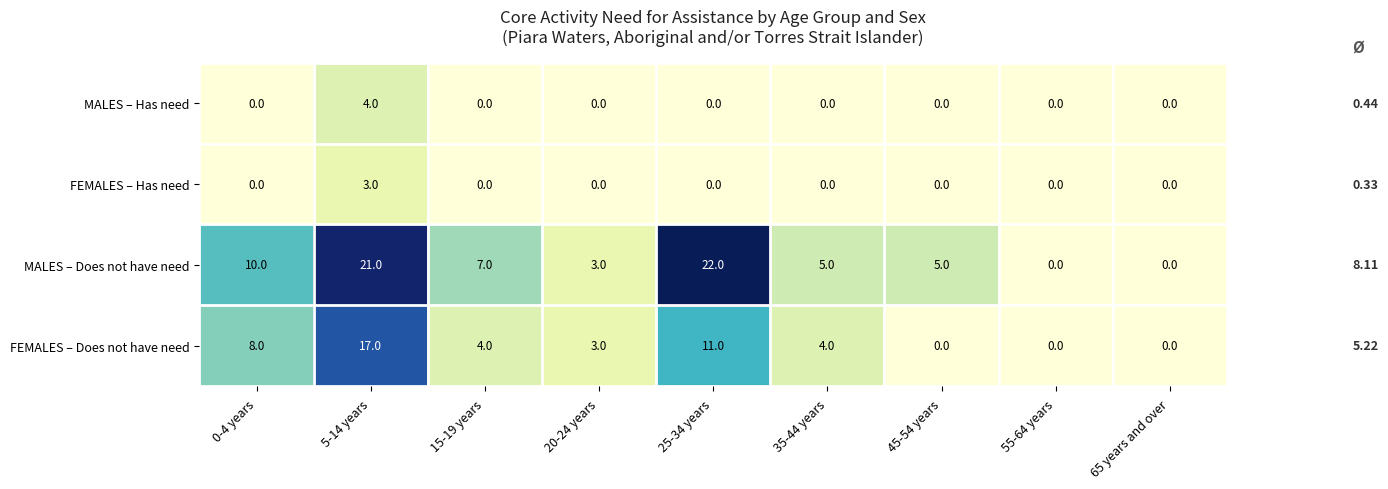

At which category does the chart reach its peak across all series?

25-34 years